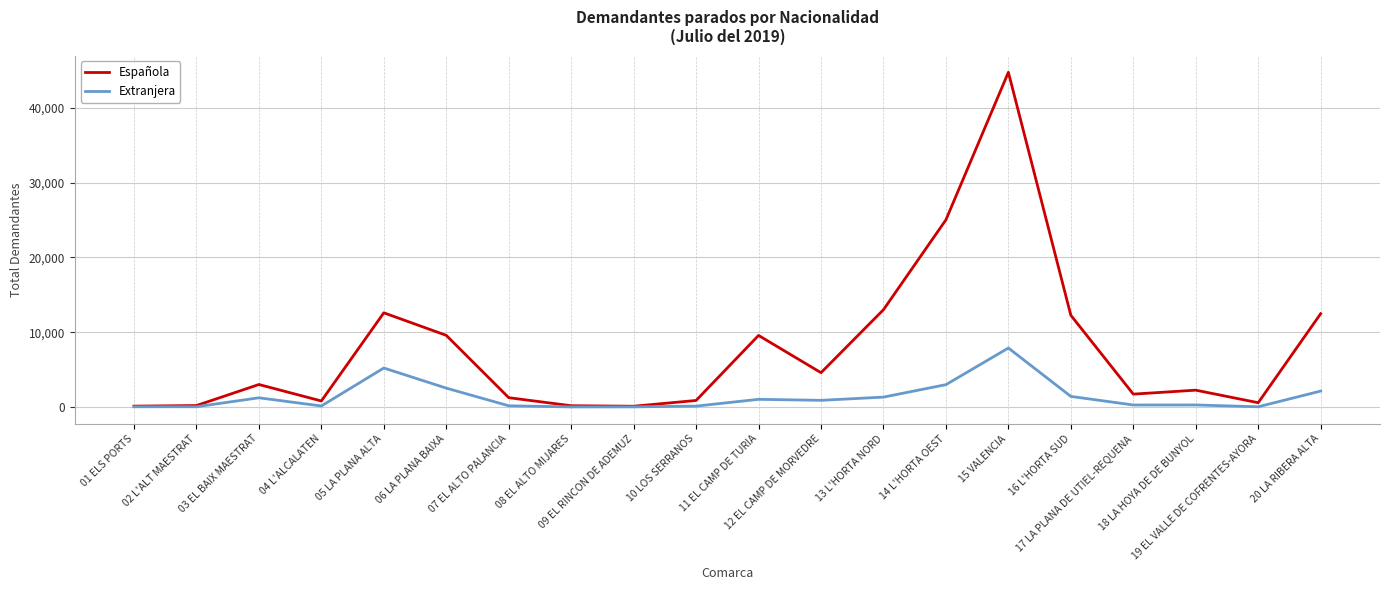

Which series has the widest spread of values?

Española